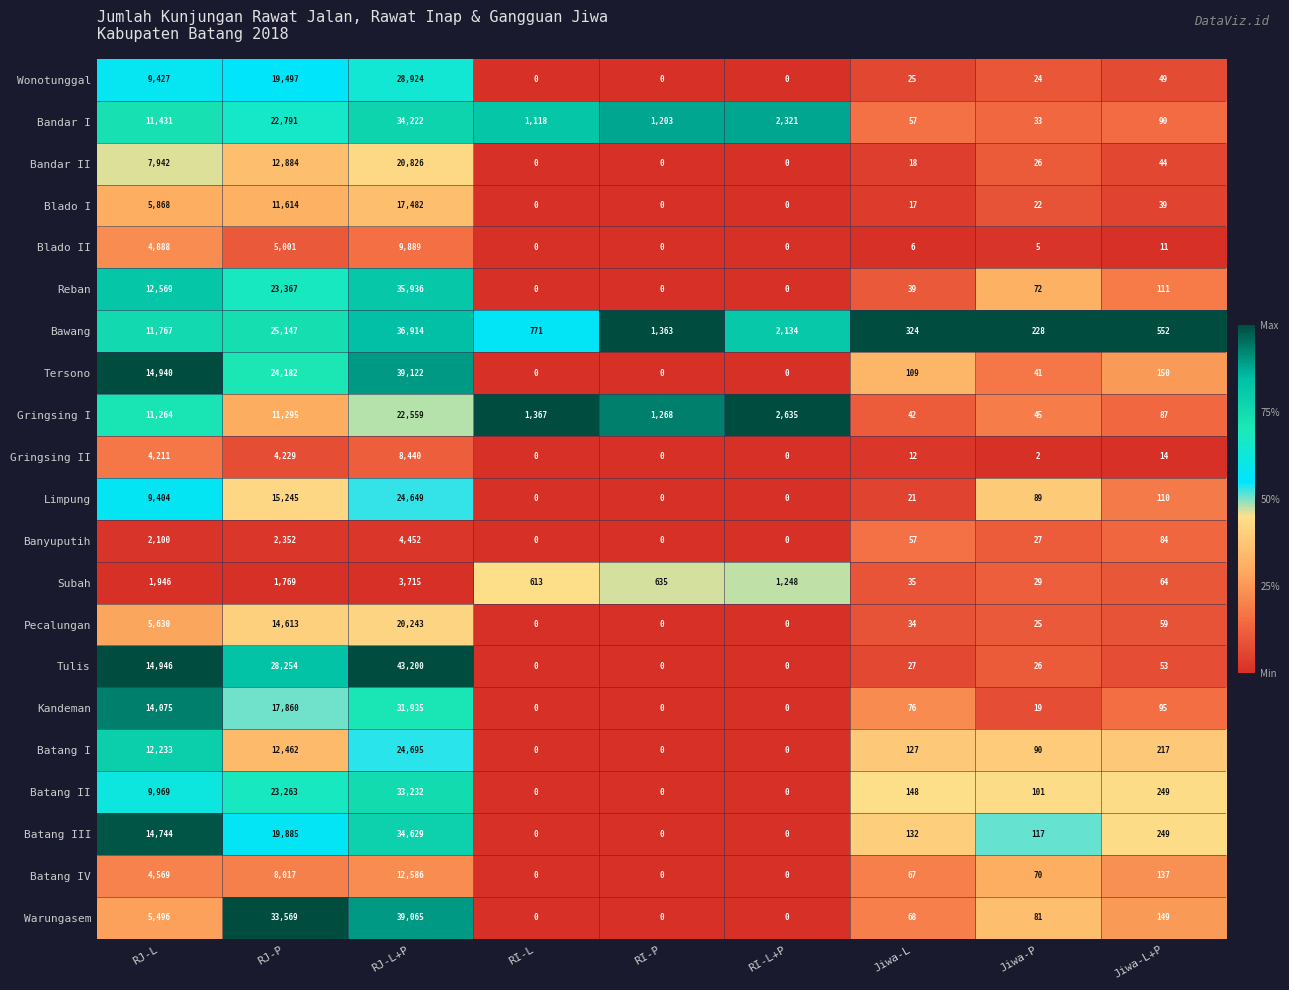

What is the difference between the second highest and second lowest values in the Kandeman series?

17860